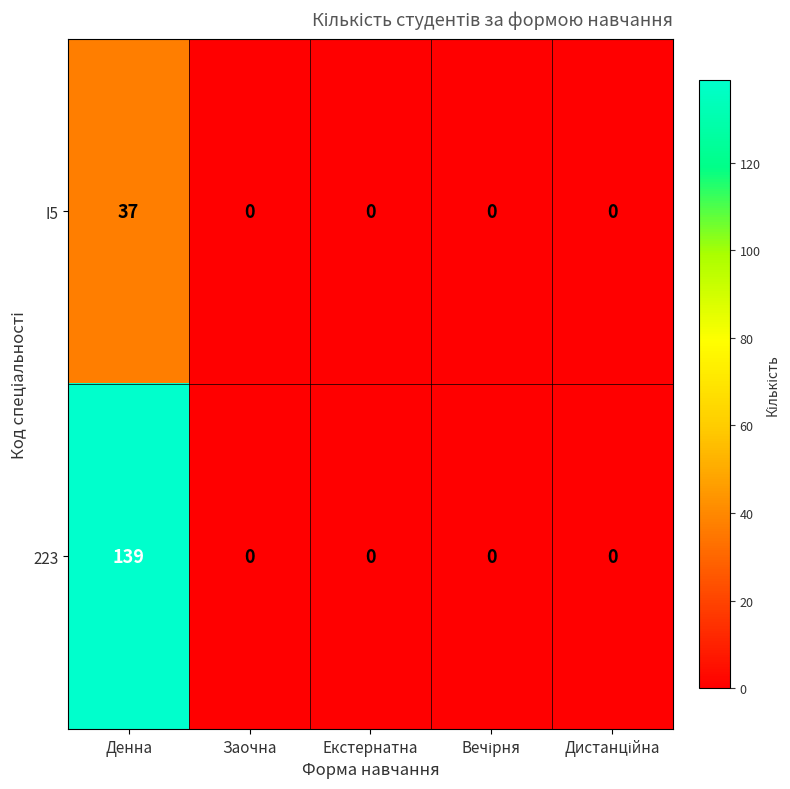

Reading right to left, list all the values displayed in this chart.

I5: 0	0	0	0	37
223: 0	0	0	0	139